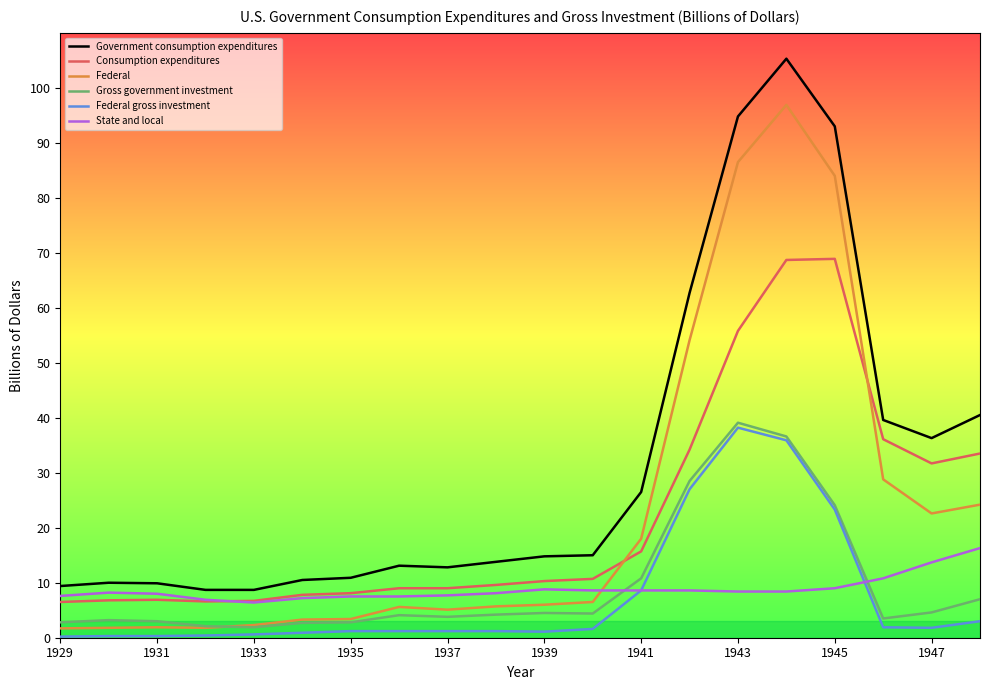

What is the maximum value shown in the chart?

105.3